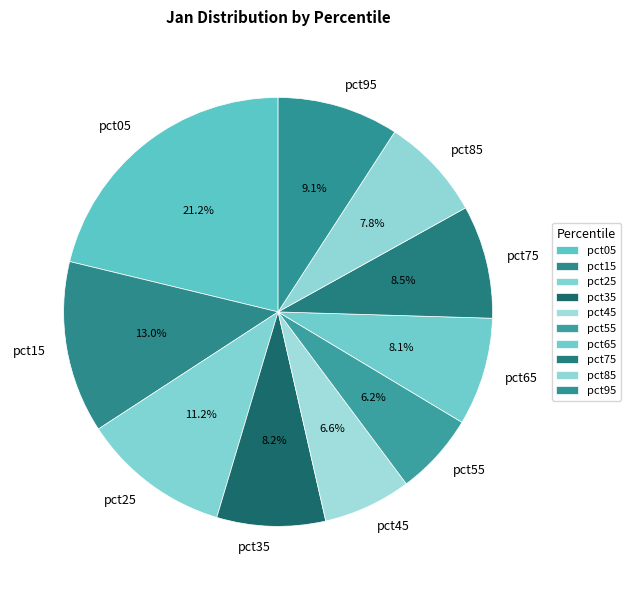

Does pct75 represent more than half of the total?

No